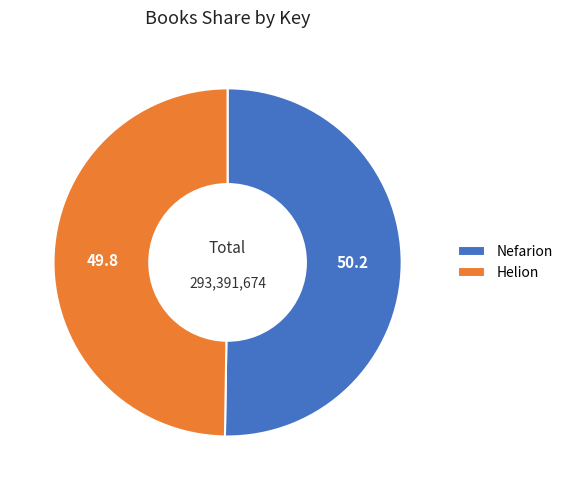

Approximately how many times larger is the value at Helion compared to Nefarion?

1.0